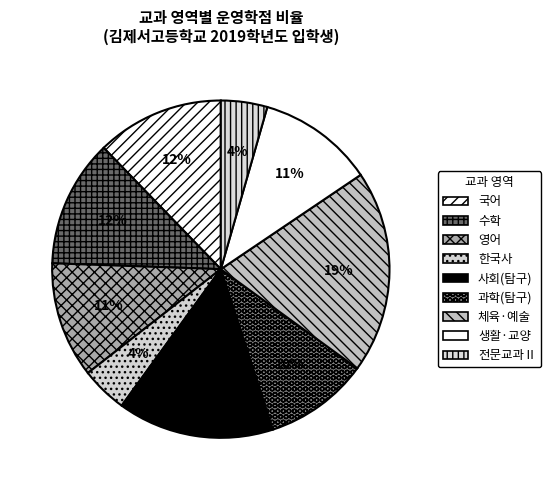

Does any single category account for the majority?

No